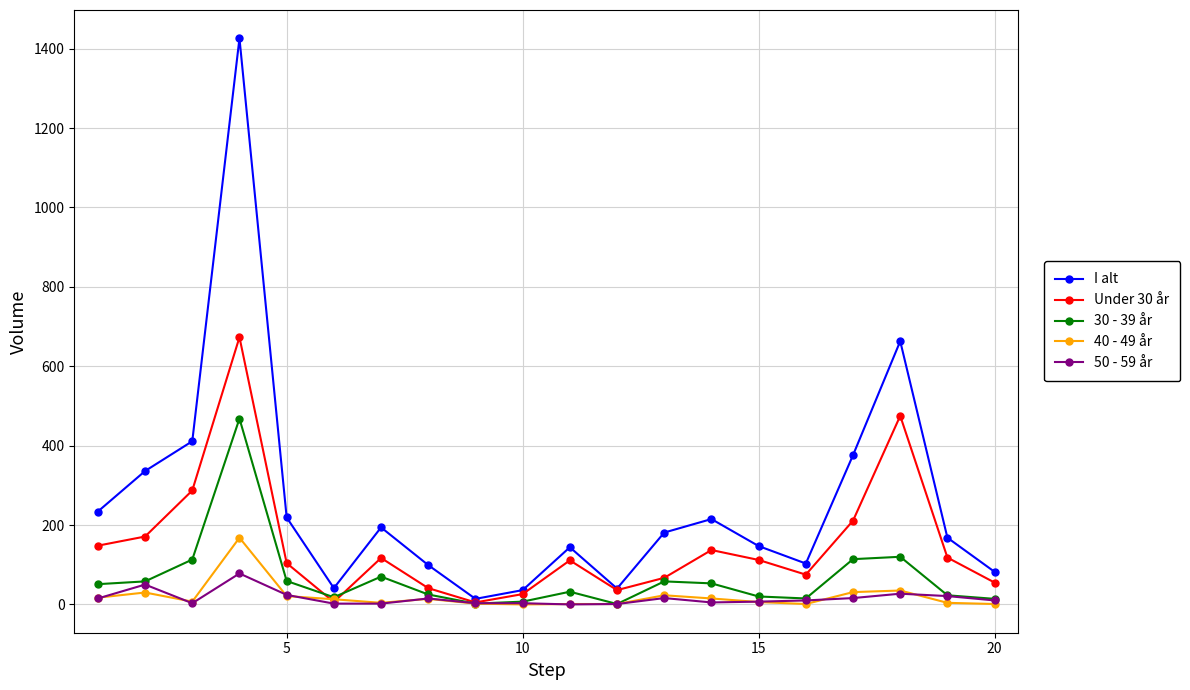

In I alt, how many points are higher than both neighbors (excluding endpoints)?

5